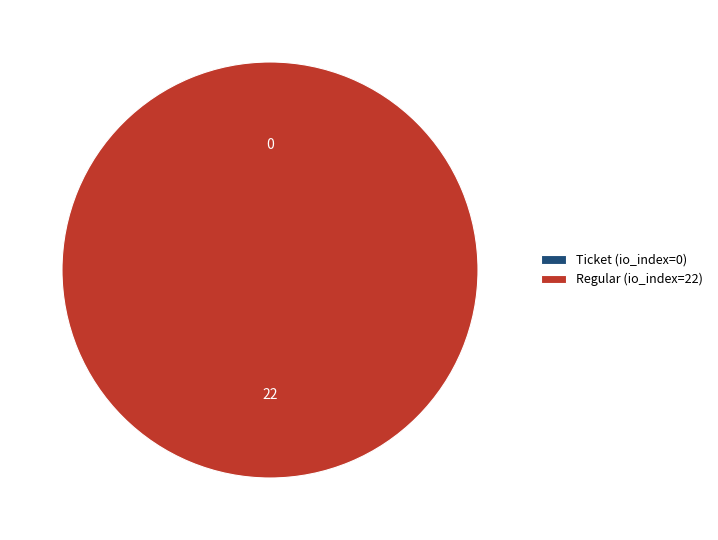

What is the majority slice?

Regular (io_index=22)